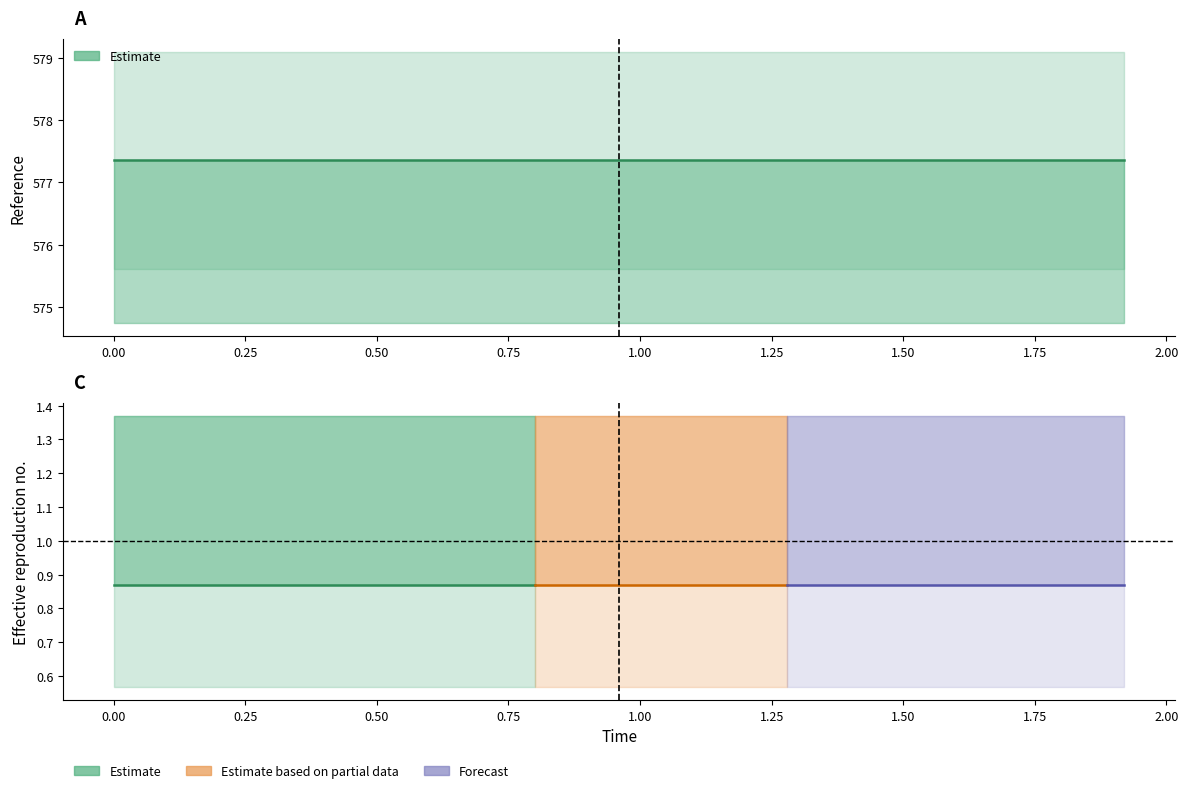

Reading left to right, transcribe all the data shown in this chart.

reference: 0.0=577.4	0.16=577.4	0.32=577.4	0.48=577.4	0.64=577.4	0.8=577.4	0.96=577.4	1.12=577.4	1.28=577.4	1.44=577.4	1.6=577.4	1.76=577.4	1.92=577.4
high: 0.0=579.1	0.16=579.1	0.32=579.1	0.48=579.1	0.64=579.1	0.8=579.1	0.96=579.1	1.12=579.1	1.28=579.1	1.44=579.1	1.6=579.1	1.76=579.1	1.92=579.1
low: 0.0=575.6	0.16=575.6	0.32=575.6	0.48=575.6	0.64=575.6	0.8=575.6	0.96=575.6	1.12=575.6	1.28=575.6	1.44=575.6	1.6=575.6	1.76=575.6	1.92=575.6
actual: 0.0=0.9	0.16=0.9	0.32=0.9	0.48=0.9	0.64=0.9	0.8=0.9	0.96=0.9	1.12=0.9	1.28=0.9	1.44=0.9	1.6=0.9	1.76=0.9	1.92=0.9
error: 0.0=574.8	0.16=574.8	0.32=574.8	0.48=574.8	0.64=574.8	0.8=574.8	0.96=574.8	1.12=574.8	1.28=574.8	1.44=574.8	1.6=574.8	1.76=574.8	1.92=574.8